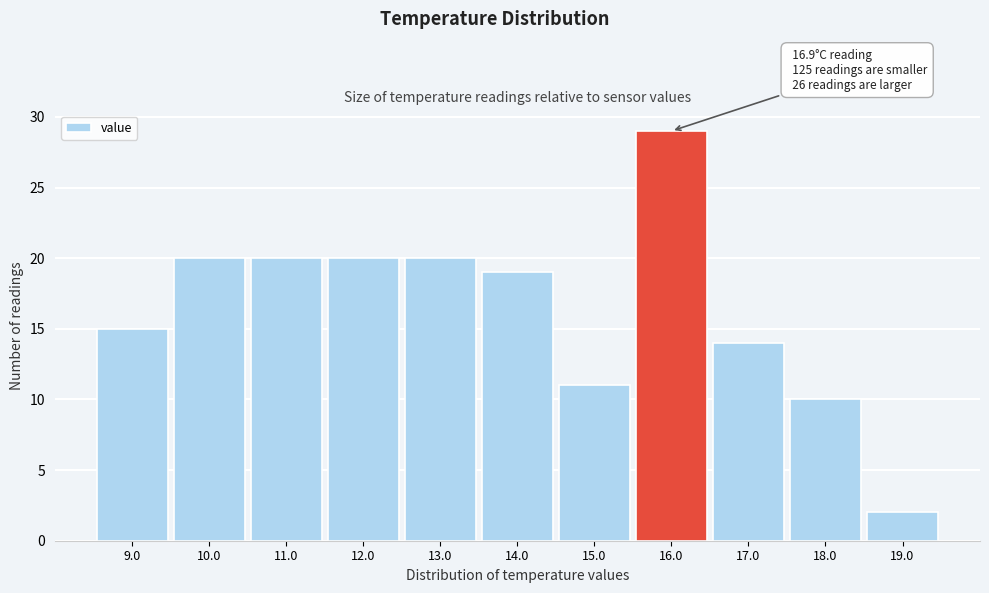

Reading left to right, list all the values displayed in this chart.

9.0=15	10.0=20	11.0=20	12.0=20	13.0=20	14.0=19	15.0=11	16.0=29	17.0=14	18.0=10	19.0=2